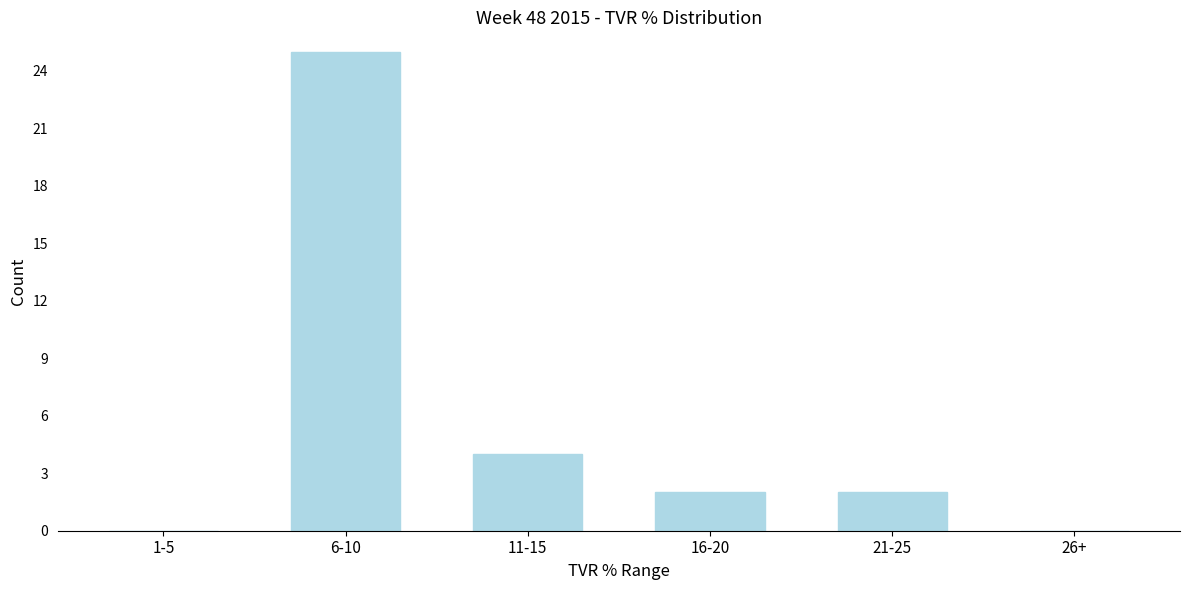

Reading left to right, transcribe all the data shown in this chart.

1-5=0	6-10=25	11-15=4	16-20=2	21-25=2	26+=0